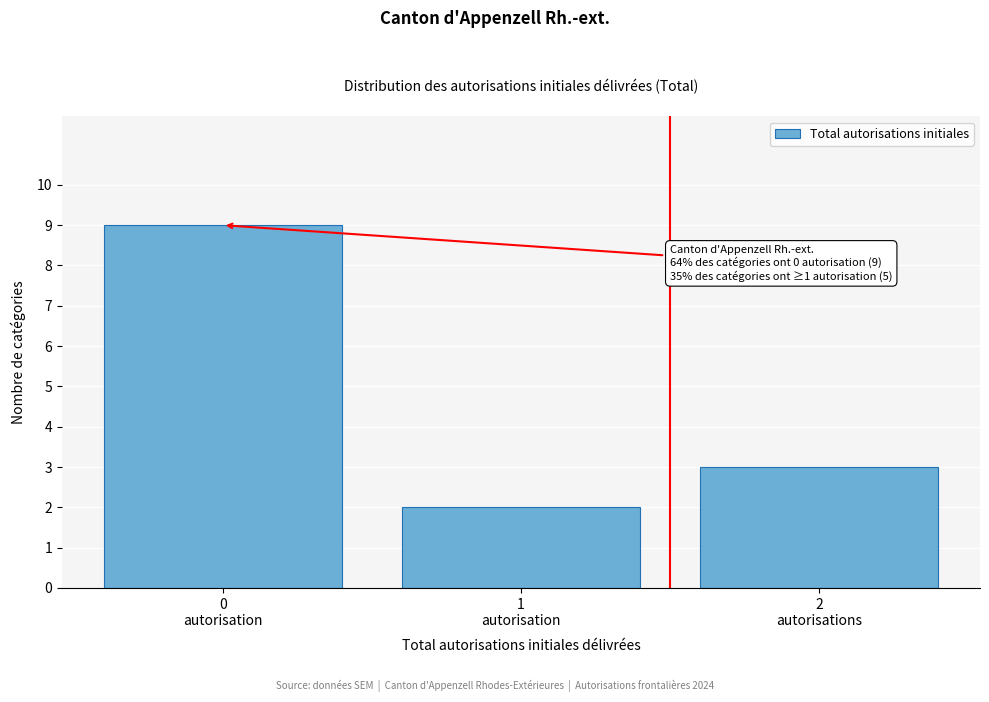

Reading left to right, extract all data points from this chart.

9	2	3